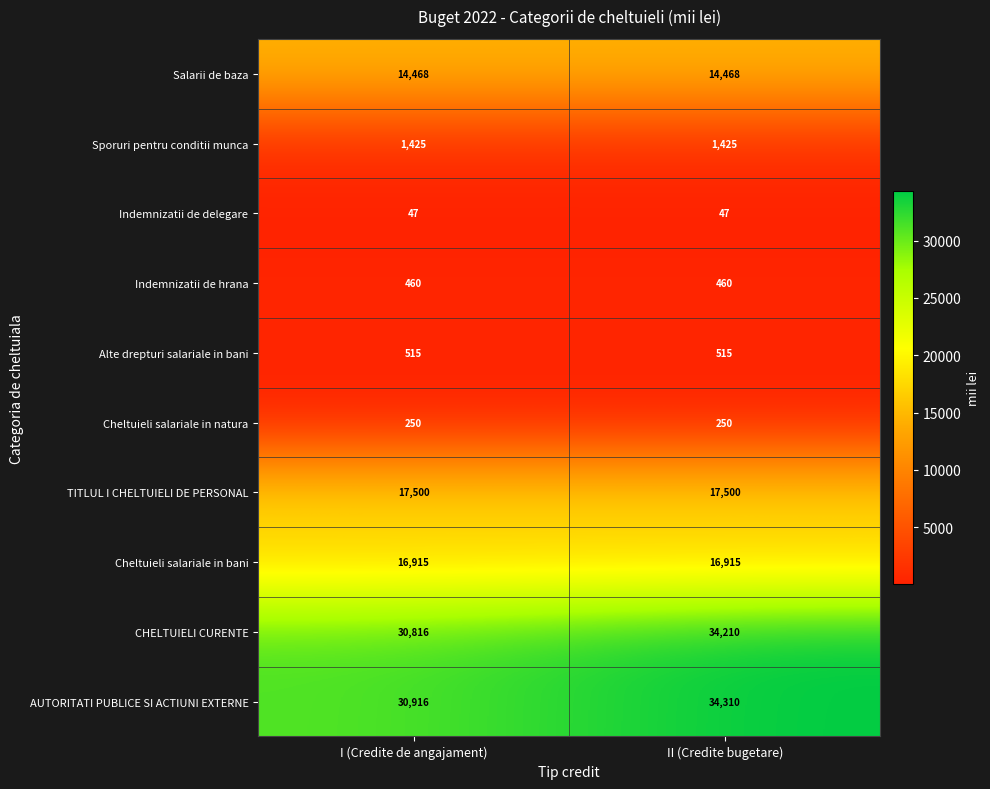

At which label does CHELTUIELI CURENTE reach its minimum?

I (Credite de angajament)